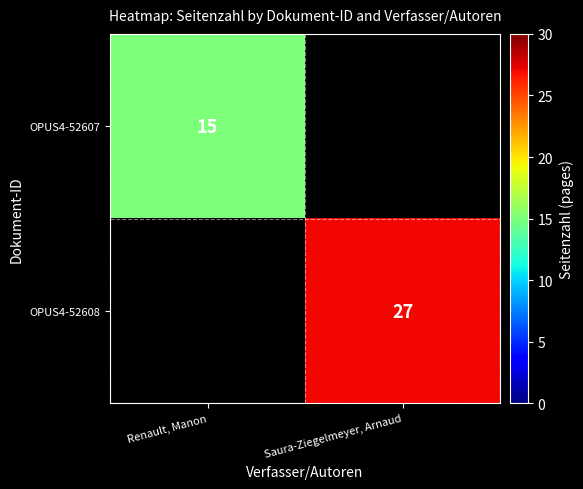

True or false: OPUS4-52607 has a value of 15 at Renault, Manon.

True